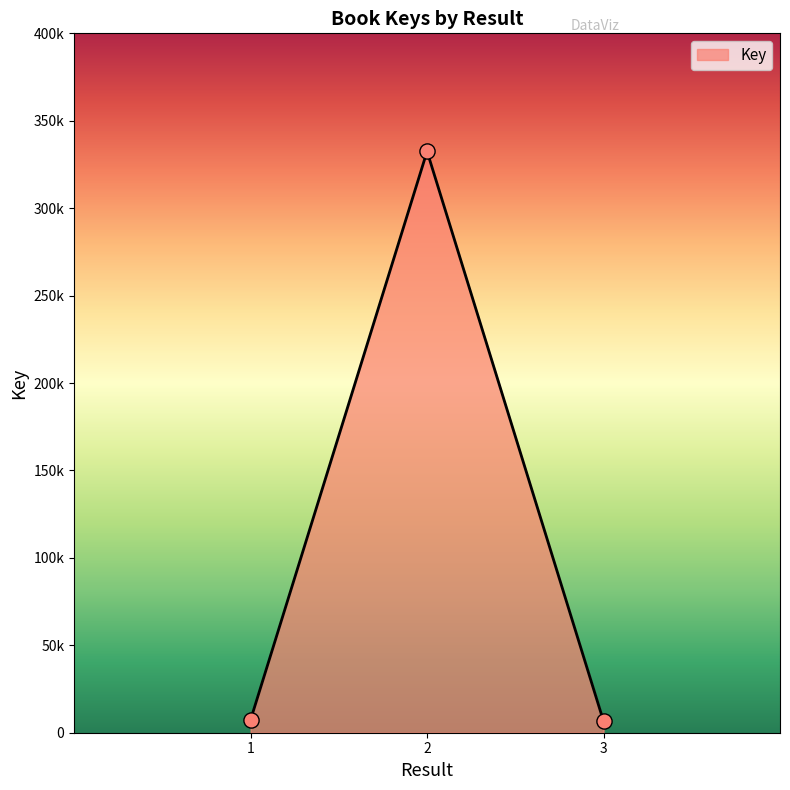

Is this an area chart (filled region under the line)?

Yes